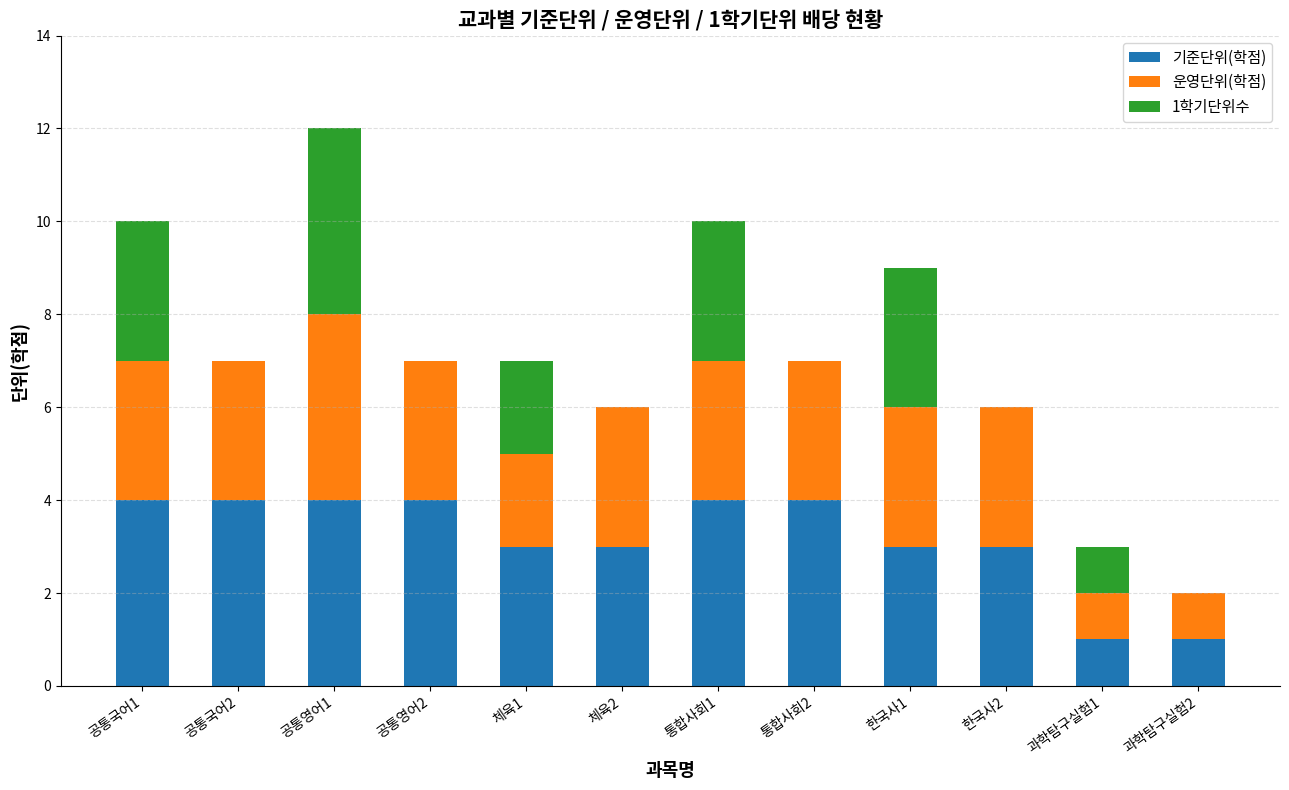

The value of 기준단위(학점) at 한국사1 is 1. True or false?

False